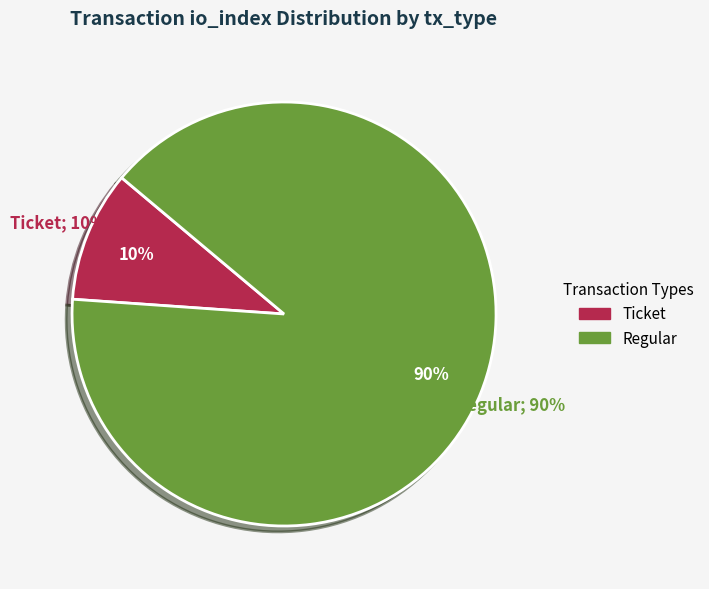

What is the smallest slice in the pie chart?

Ticket tx